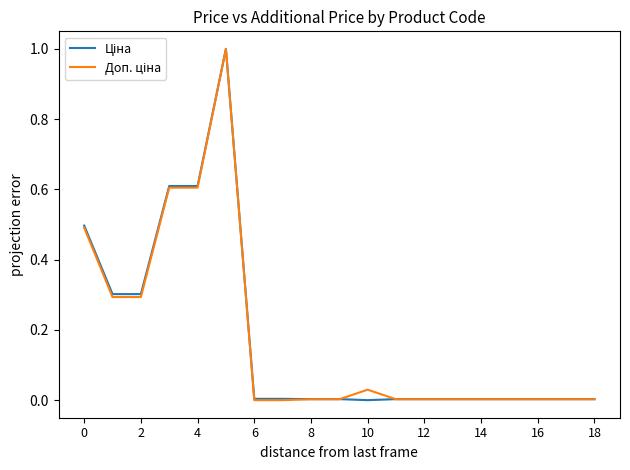

What is the greatest value displayed?

1.0